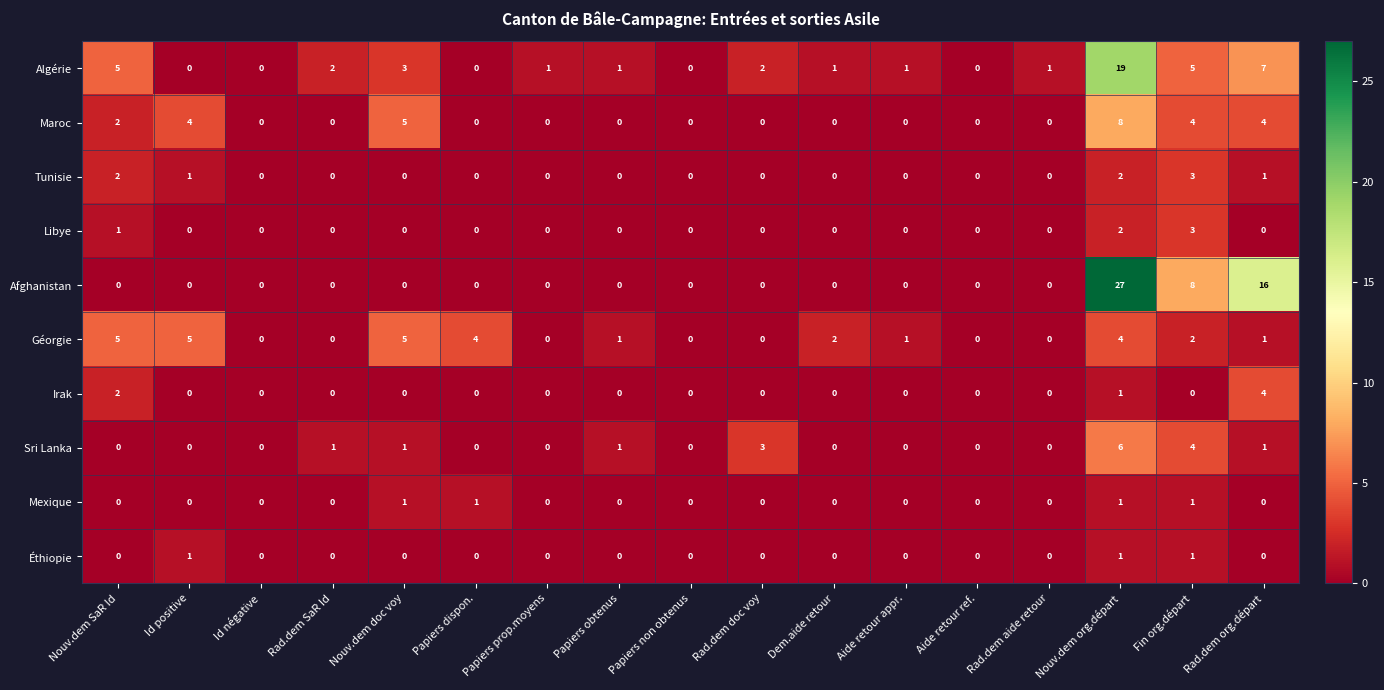

Which series changed the most between Rad.dem SaR Id and Aide retour ref.?

Algérie